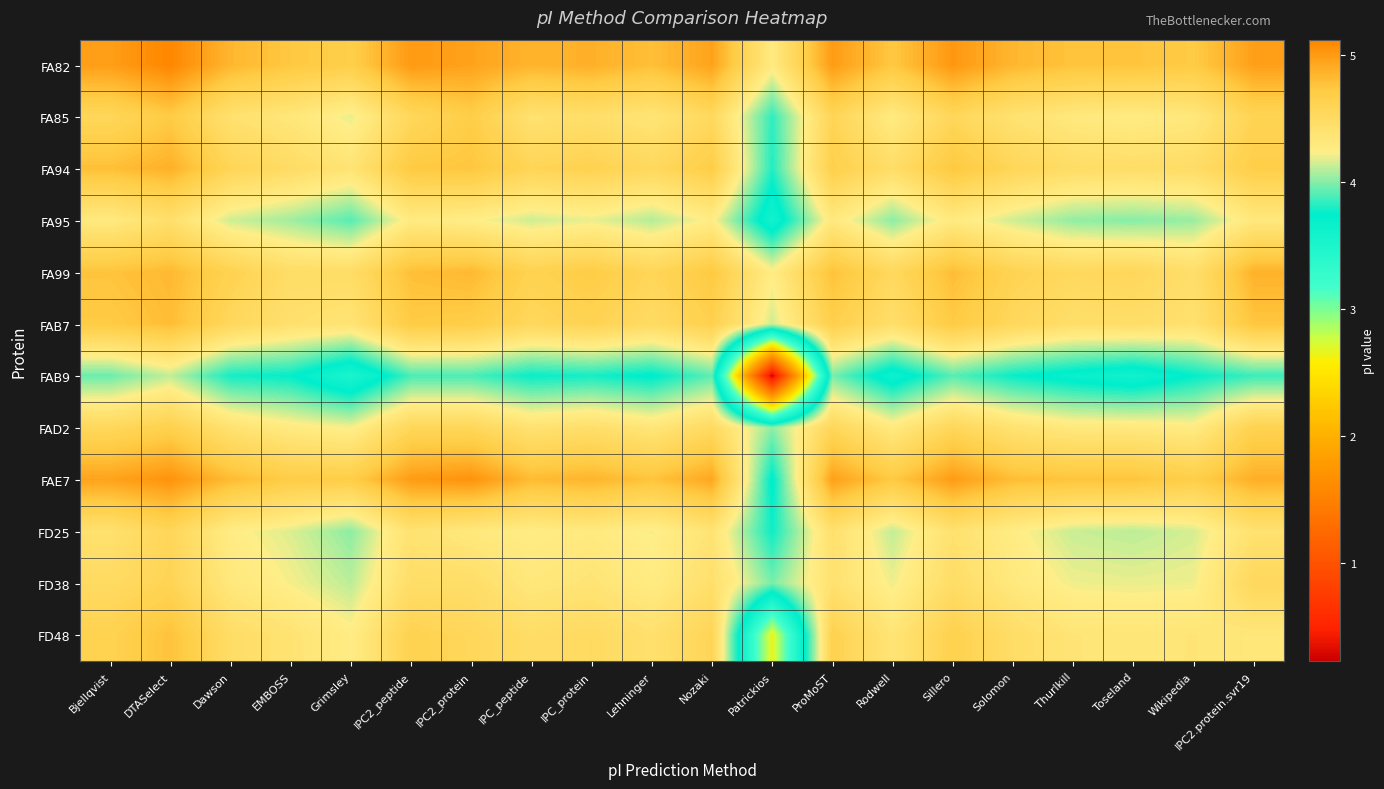

Which series has the largest range (max minus min)?

FAB9